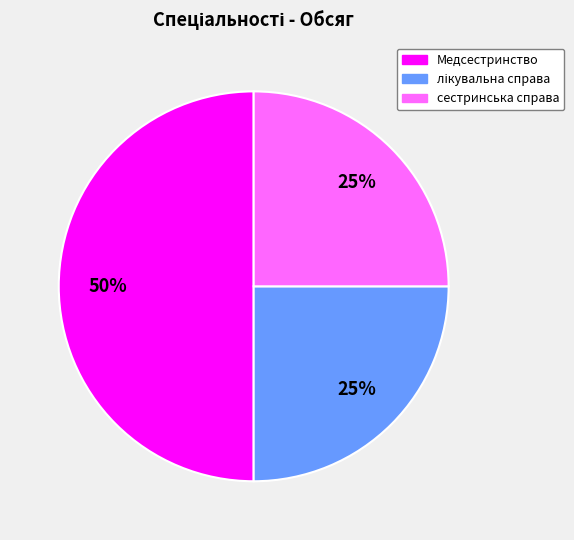

Is it true that сестринська справа is 25% of the pie?

True